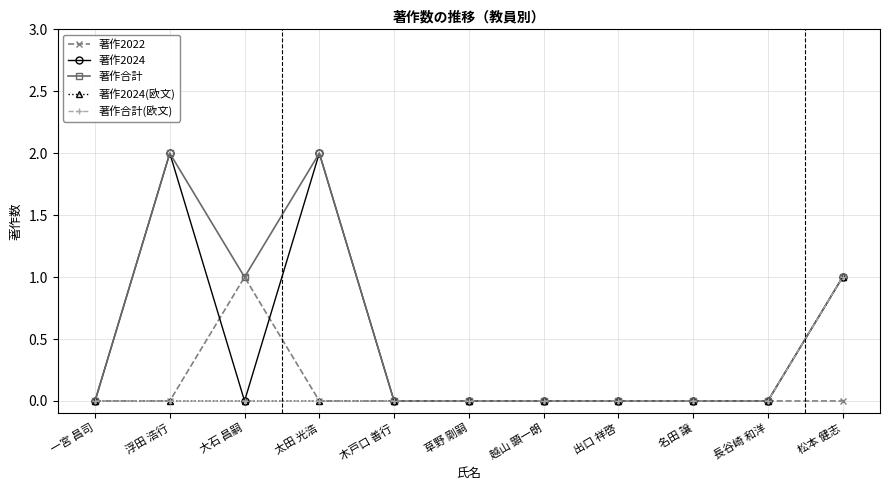

Which series has the widest spread of values?

著作2024